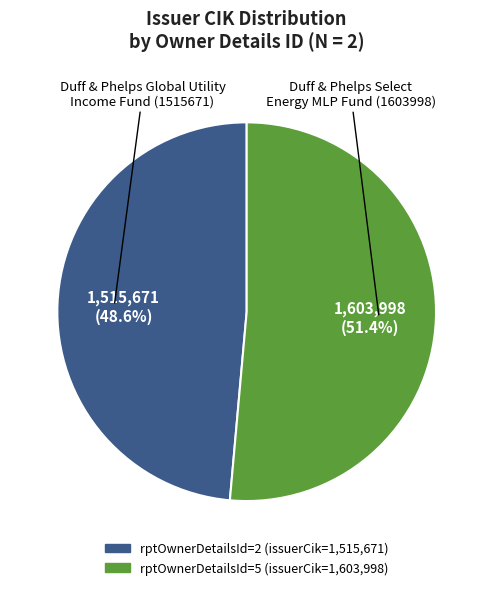

Is there any slice that represents more than half of the pie?

Yes